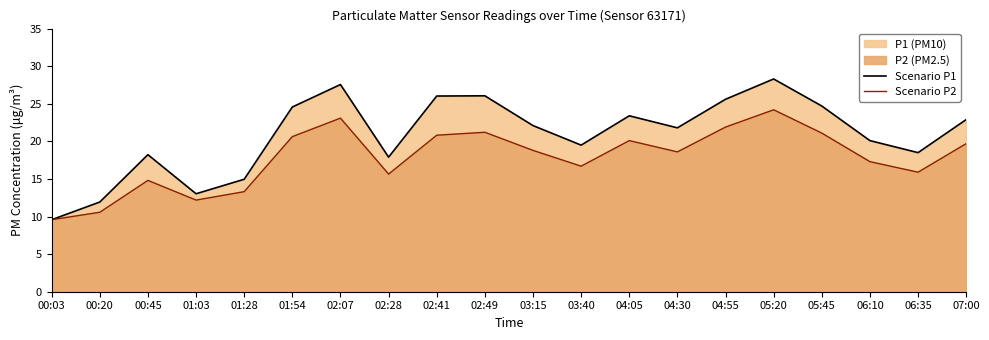

In Scenario P2, how many points are higher than both neighbors (excluding endpoints)?

5